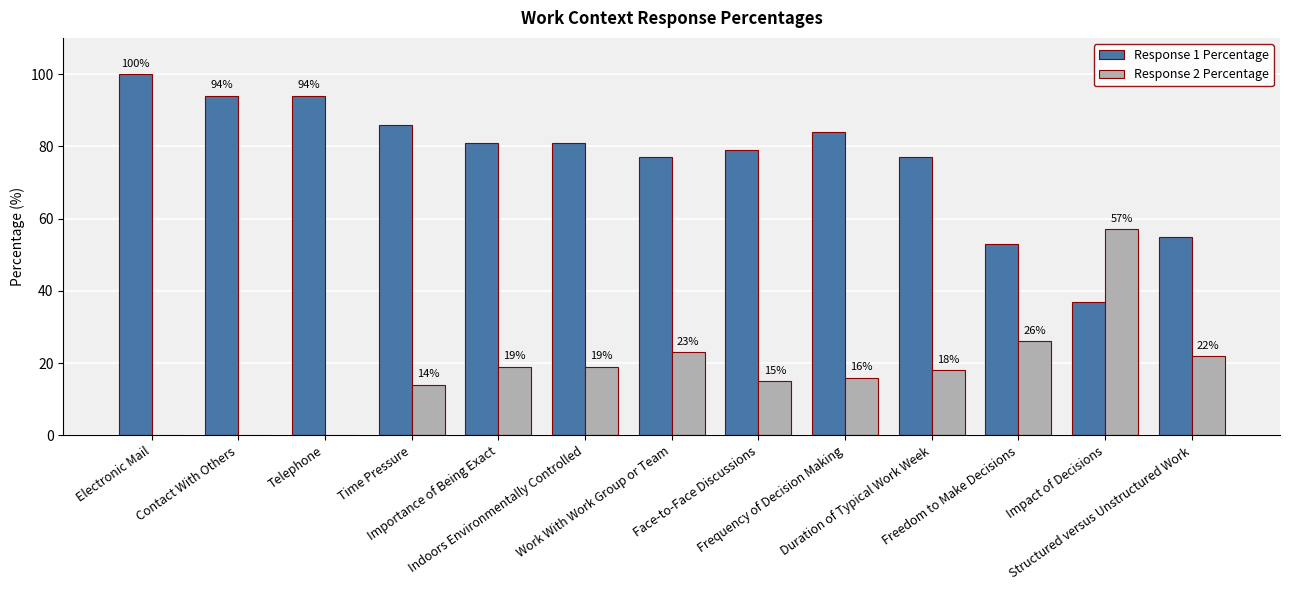

How many categories are shown in the chart?

13